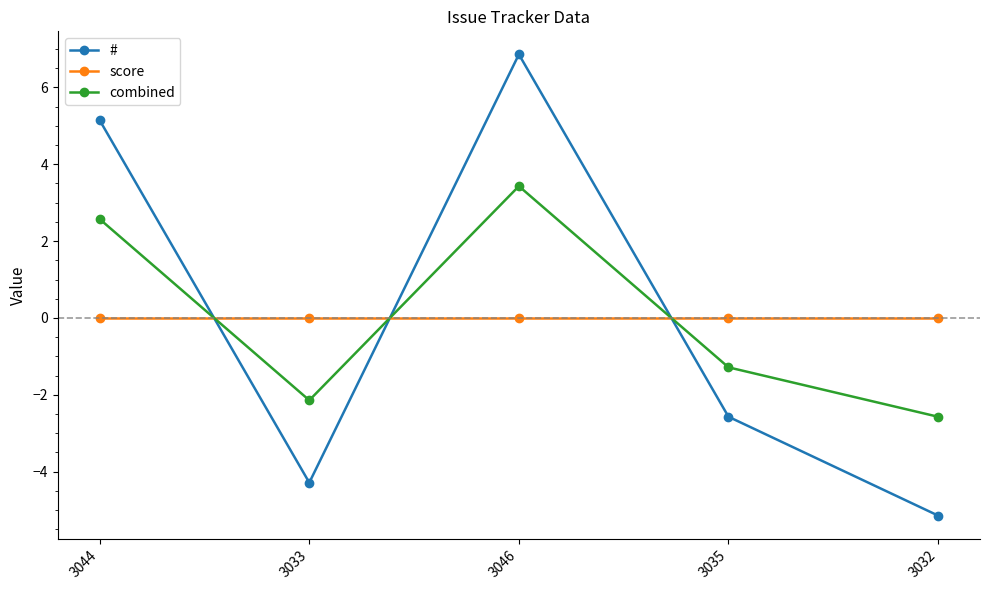

What is the total value across all series at 3033?

-6.4